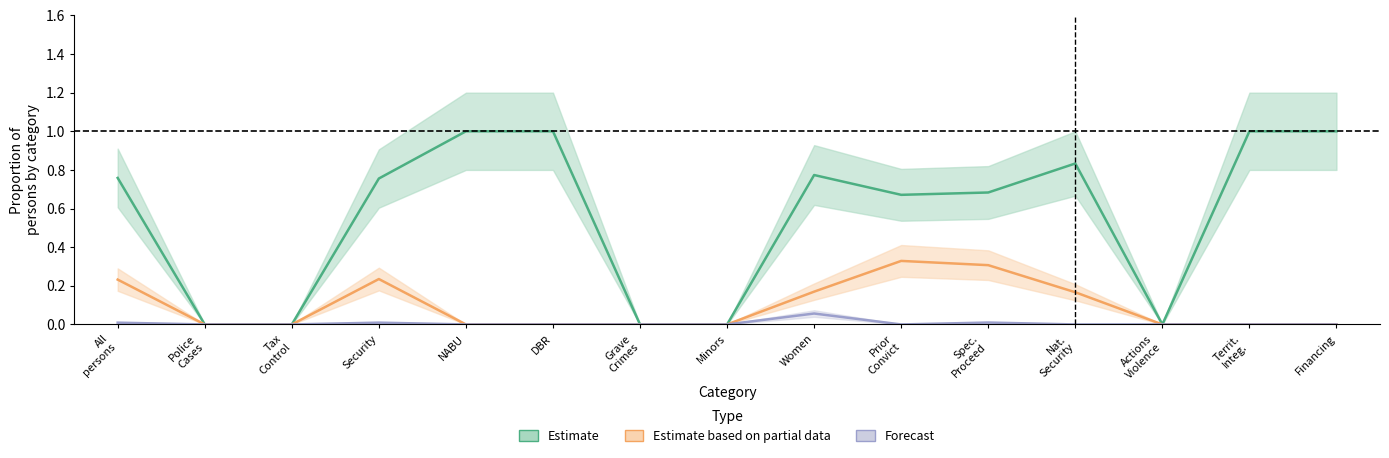

How many Estimate values are between 0 and 1?

15